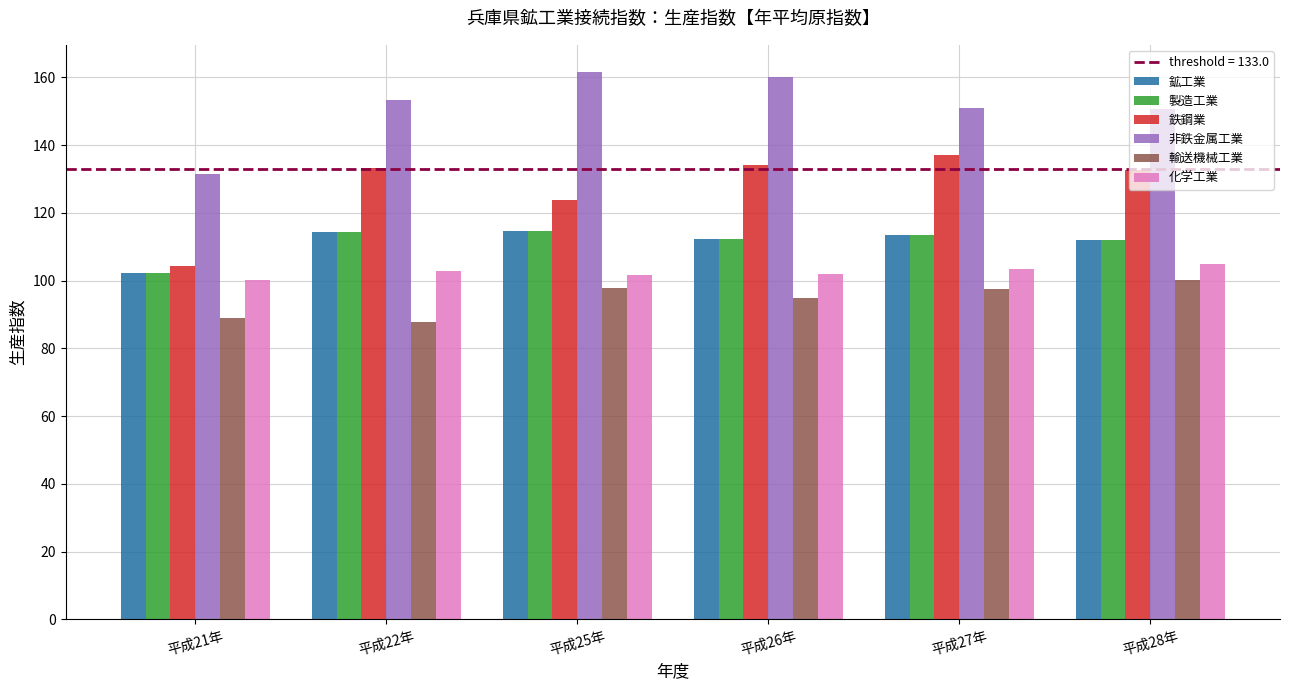

What is the difference between the maximum and minimum values in the 化学工業 series?

4.8